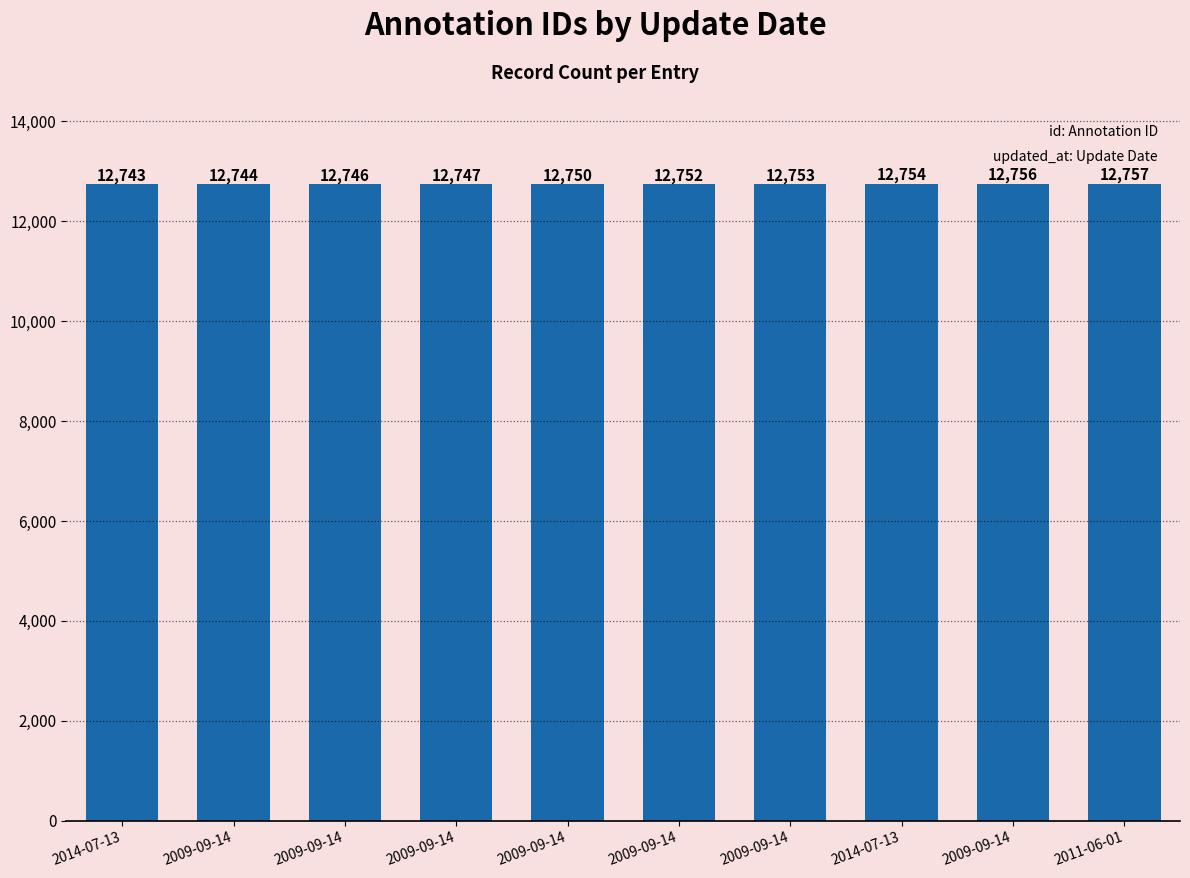

Does the chart contain any negative values?

No